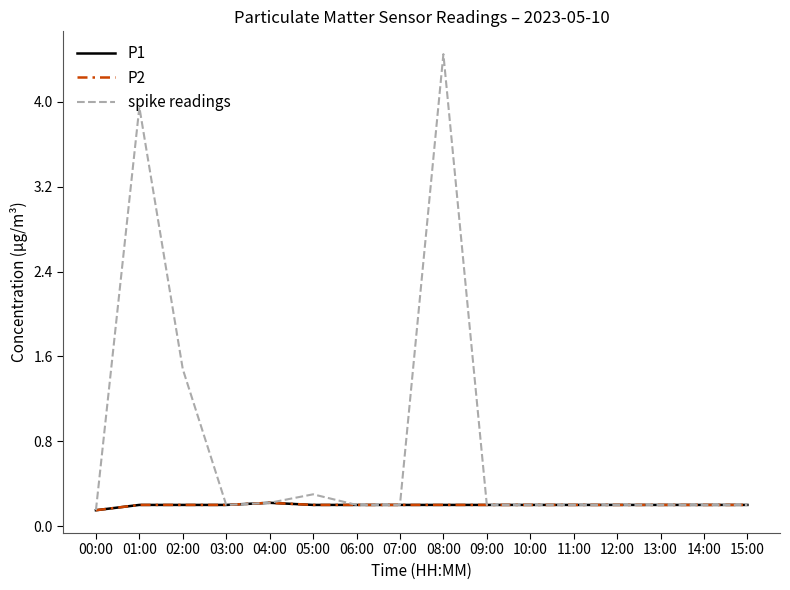

Reading left to right, transcribe all the data shown in this chart.

P1: 00:00=0.1	01:00=0.2	02:00=0.2	03:00=0.2	04:00=0.2	05:00=0.2	06:00=0.2	07:00=0.2	08:00=0.2	09:00=0.2	10:00=0.2	11:00=0.2	12:00=0.2	13:00=0.2	14:00=0.2	15:00=0.2
P2: 00:00=0.1	01:00=0.2	02:00=0.2	03:00=0.2	04:00=0.2	05:00=0.2	06:00=0.2	07:00=0.2	08:00=0.2	09:00=0.2	10:00=0.2	11:00=0.2	12:00=0.2	13:00=0.2	14:00=0.2	15:00=0.2
spike readings: 00:00=0.1	01:00=4.0	02:00=1.5	03:00=0.2	04:00=0.2	05:00=0.3	06:00=0.2	07:00=0.2	08:00=4.5	09:00=0.2	10:00=0.2	11:00=0.2	12:00=0.2	13:00=0.2	14:00=0.2	15:00=0.2